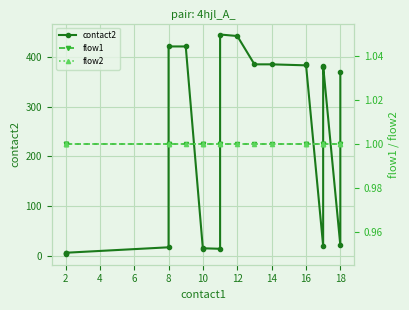

Is it true that flow1 equals 1 at 12?

True